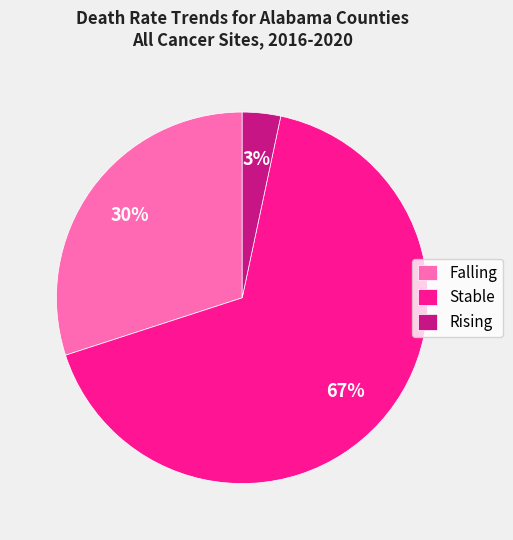

Rank the categories by value from lowest to highest.

Rising, Falling, Stable